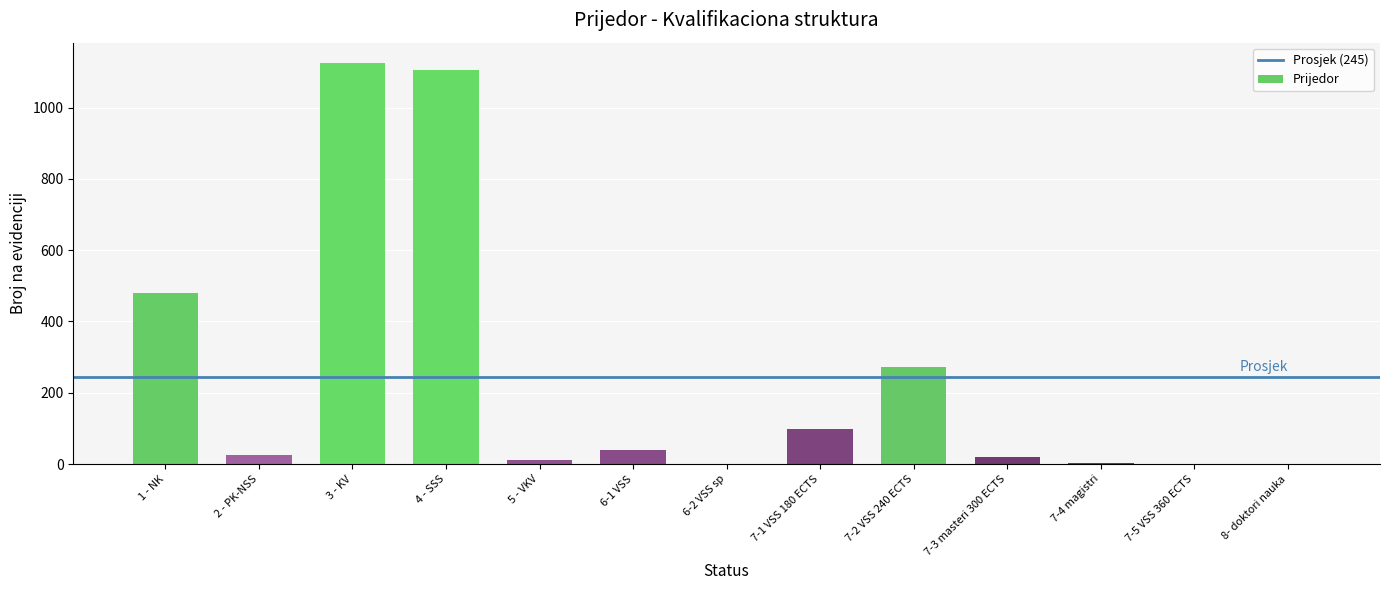

Is it true that the value at 6-1 VSS is 40?

True